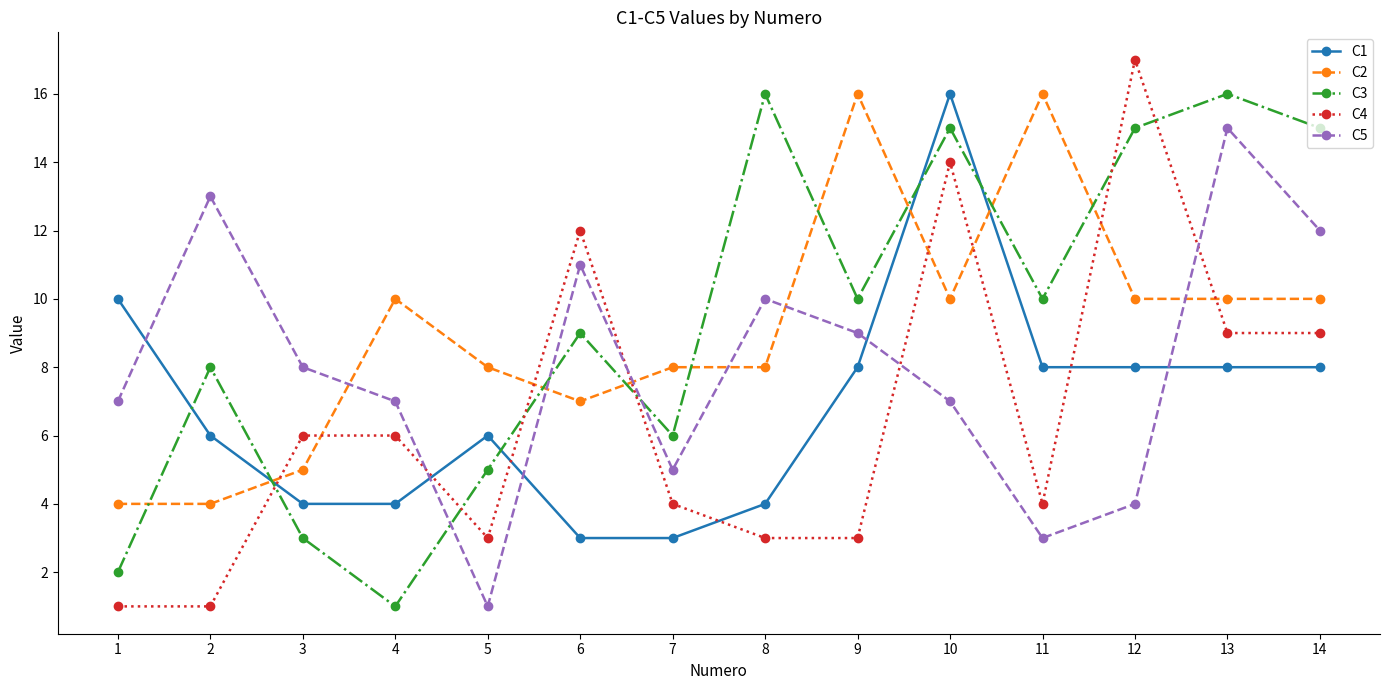

Reading left to right, extract all data points from this chart.

C1: 10	6	4	4	6	3	3	4	8	16	8	8	8	8
C2: 4	4	5	10	8	7	8	8	16	10	16	10	10	10
C3: 2	8	3	1	5	9	6	16	10	15	10	15	16	15
C4: 1	1	6	6	3	12	4	3	3	14	4	17	9	9
C5: 7	13	8	7	1	11	5	10	9	7	3	4	15	12